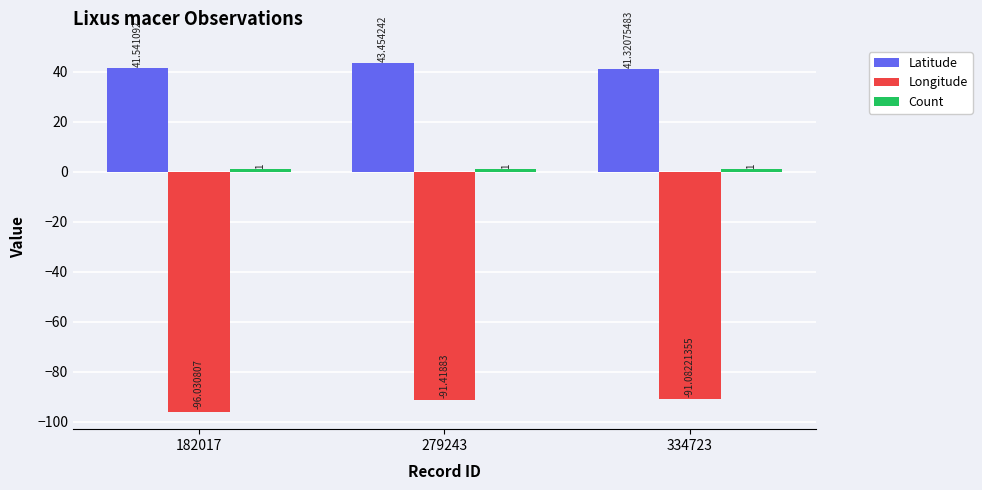

Which series changed the most between 182017 and 279243?

Longitude